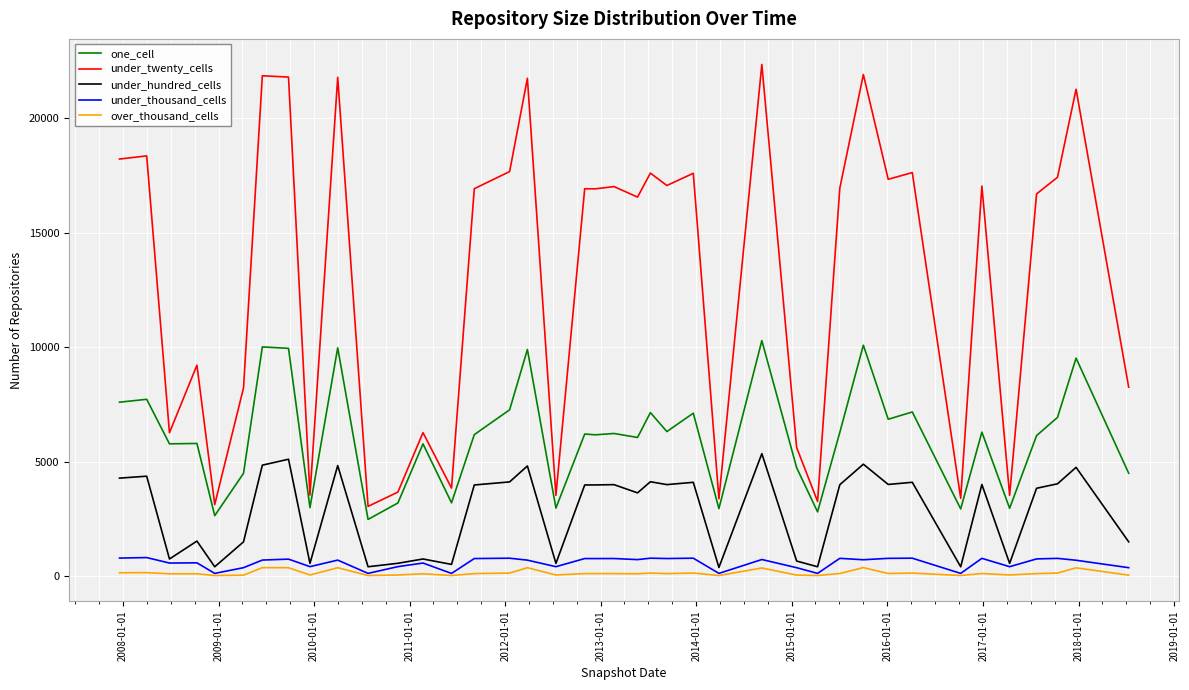

Count the number of data series in this chart.

5